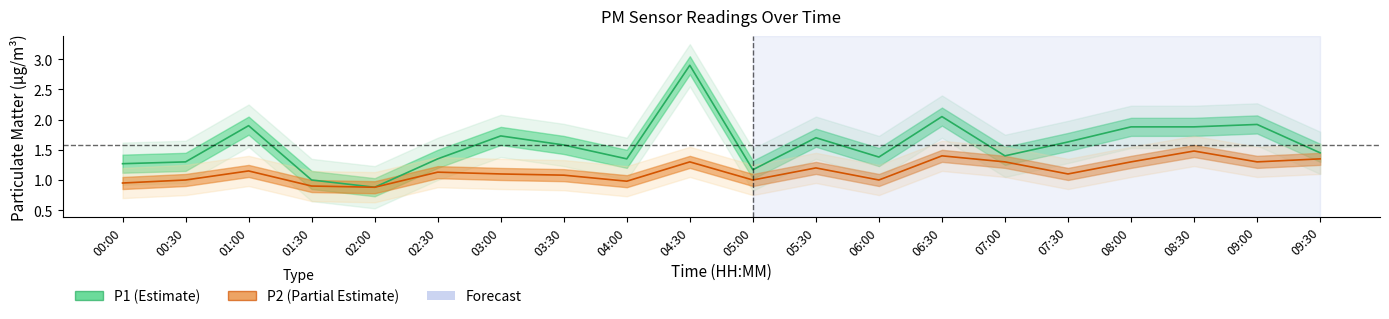

What is the label of the 9th point from the right?

05:30